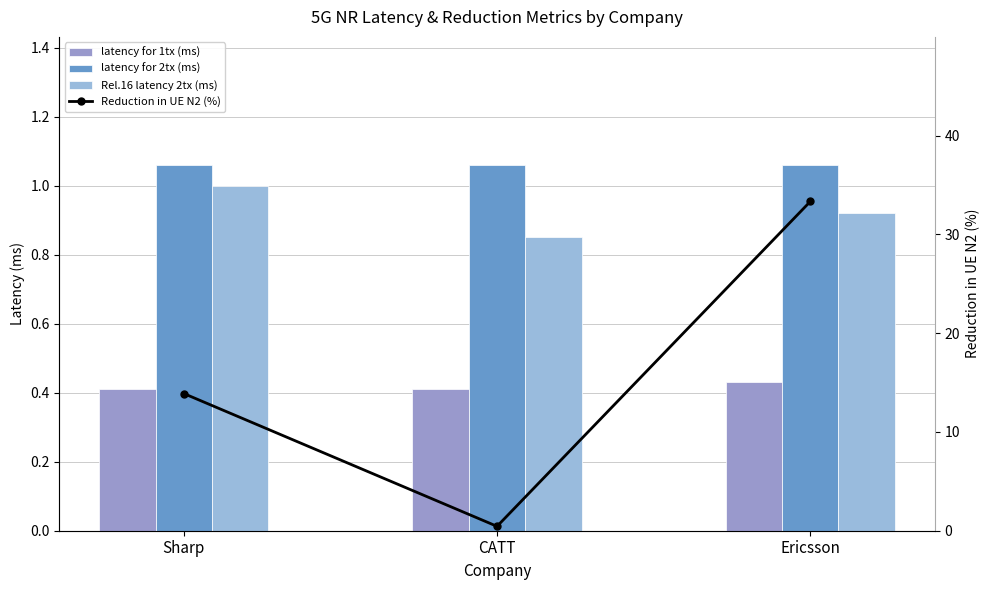

List the labels in order of Reduction in UE N2 (%) value, largest first.

Ericsson, Sharp, CATT